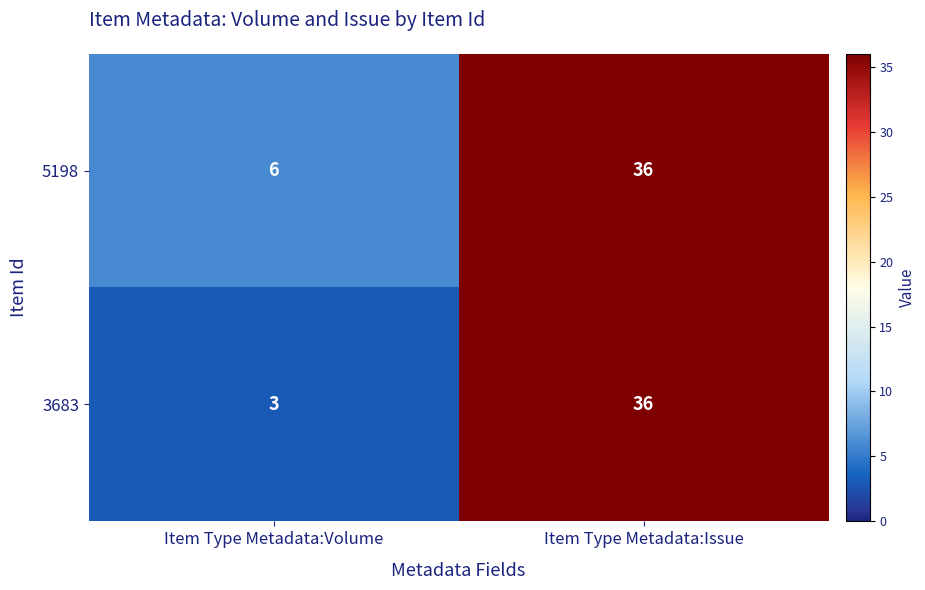

True or false: 5198 has a value of 6 at Item Type Metadata:Volume.

True